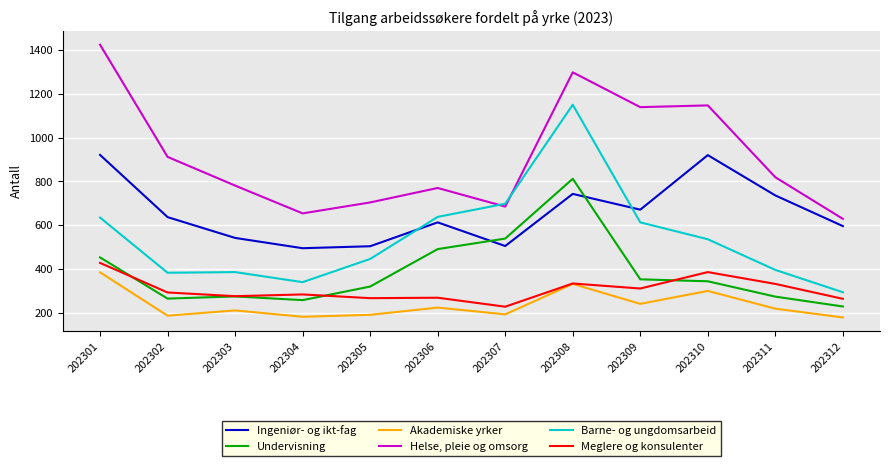

What is the total value across all series at 202311?

2776